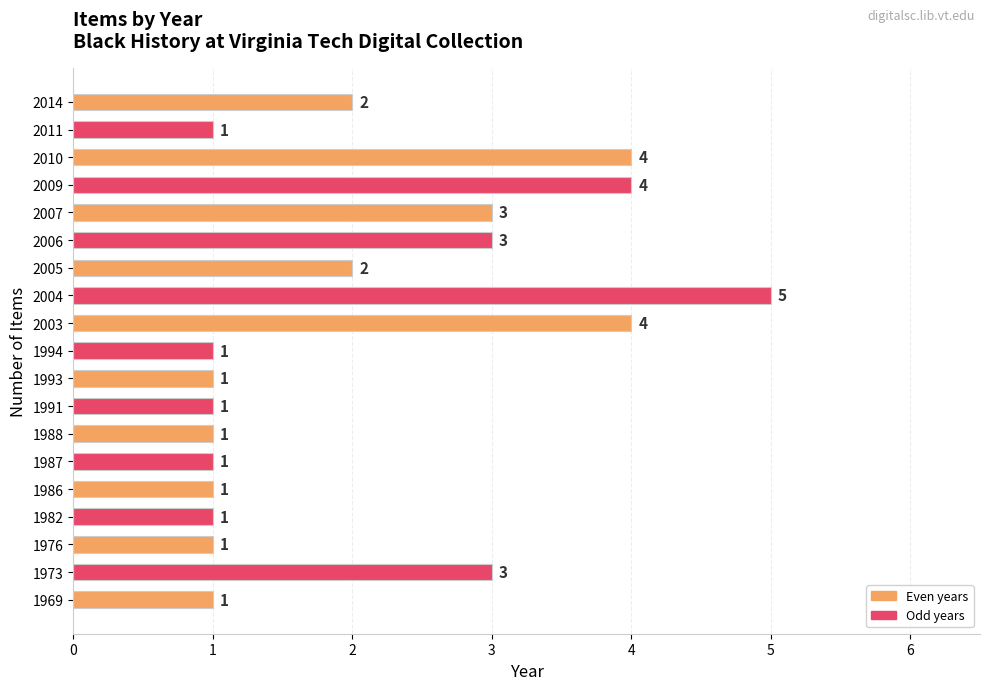

What is the smallest value displayed?

1